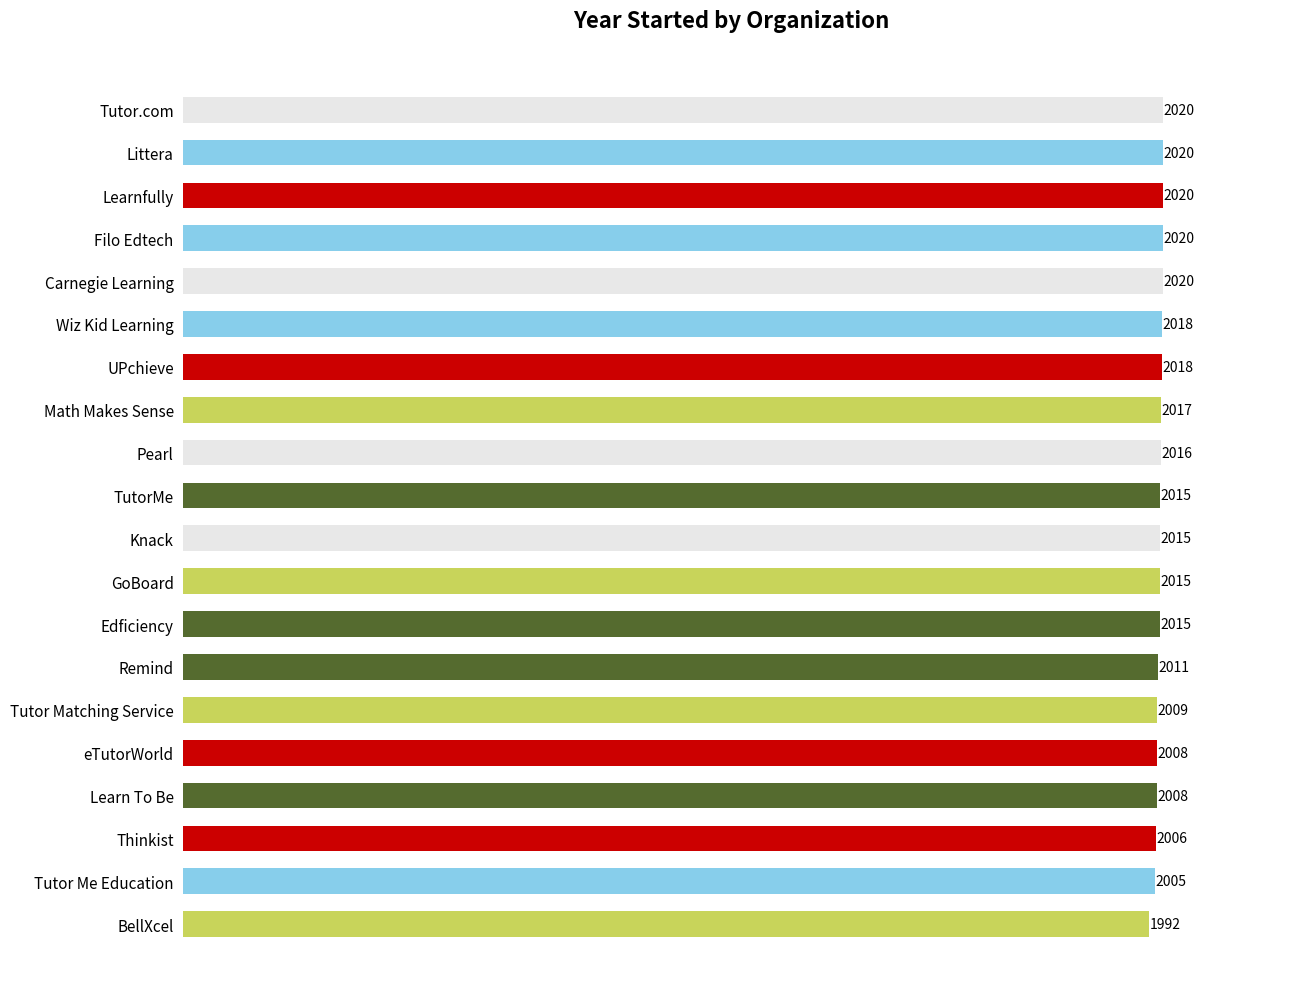

What is the label of the 14th bar from the top?

Remind